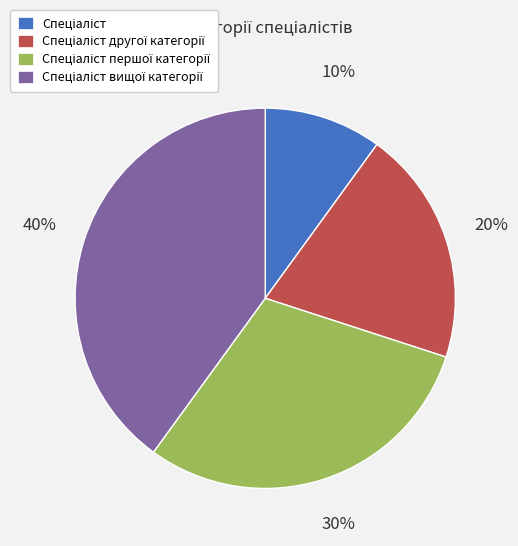

To the nearest percent, what is the difference between the largest and smallest slice percentages?

30%